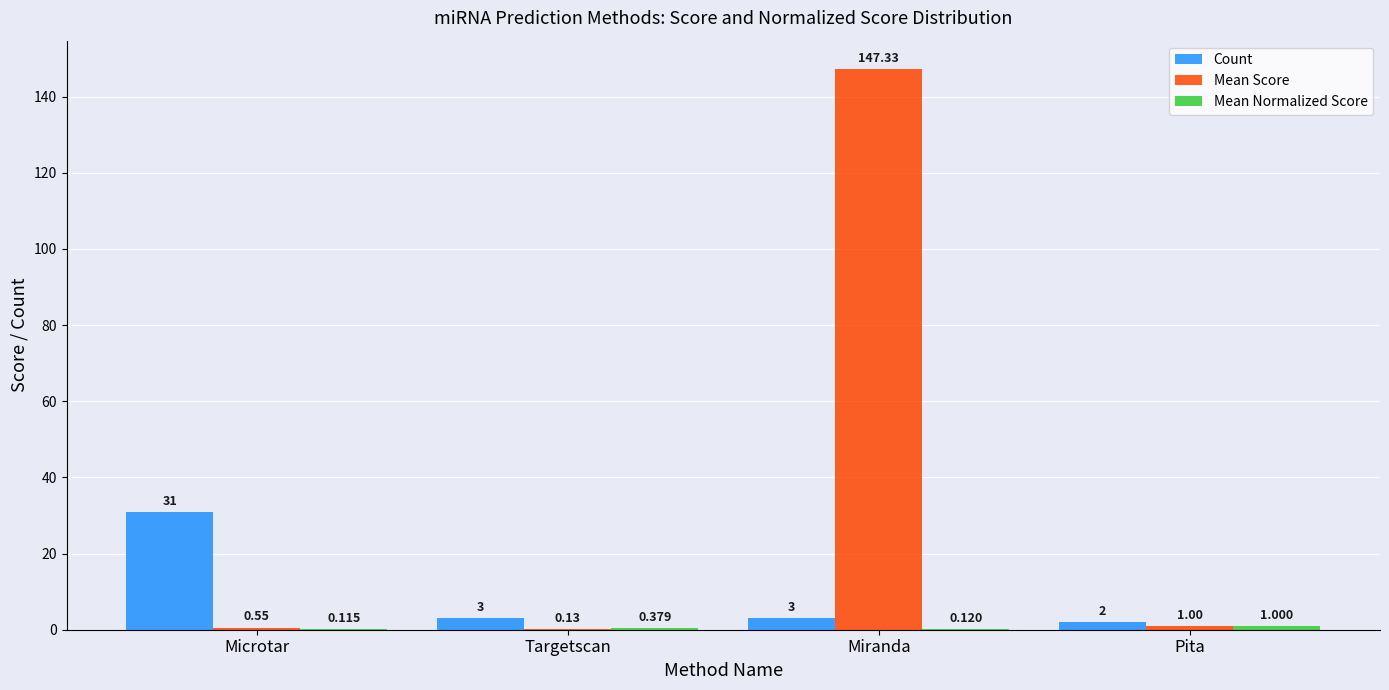

The value of Mean Score at Miranda is 217.2. True or false?

False